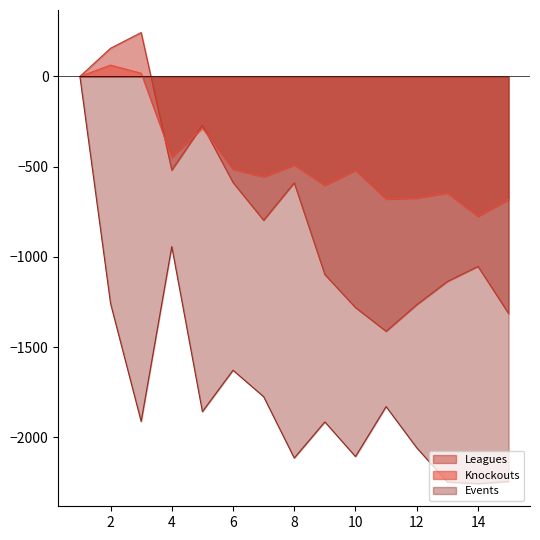

What is the difference between the second highest and second lowest values in the Leagues series?

1470.5